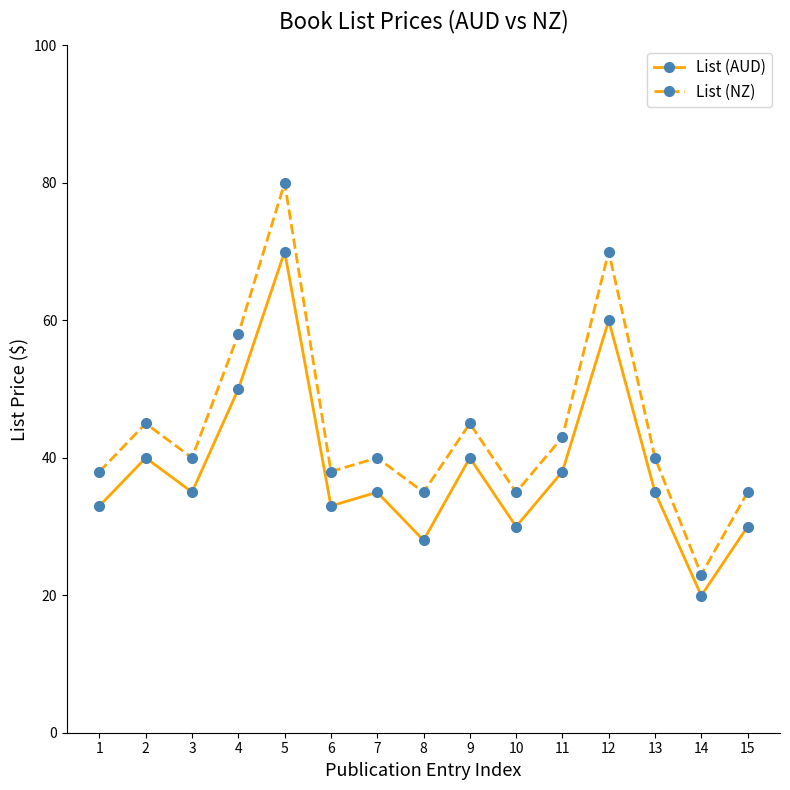

The List (NZ) series shows 40.0 at 3. True or false?

True